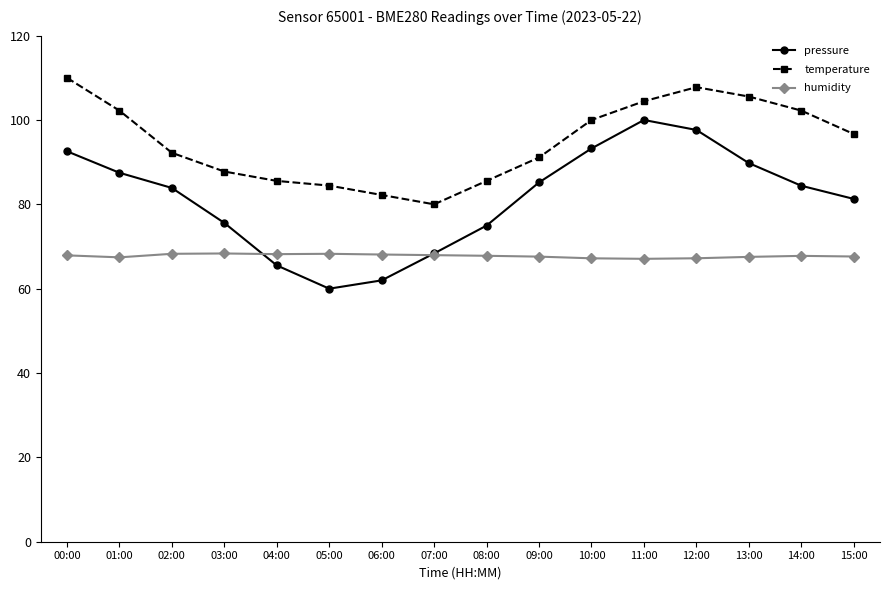

List the series in order of their overall mean, lowest first.

humidity, pressure, temperature